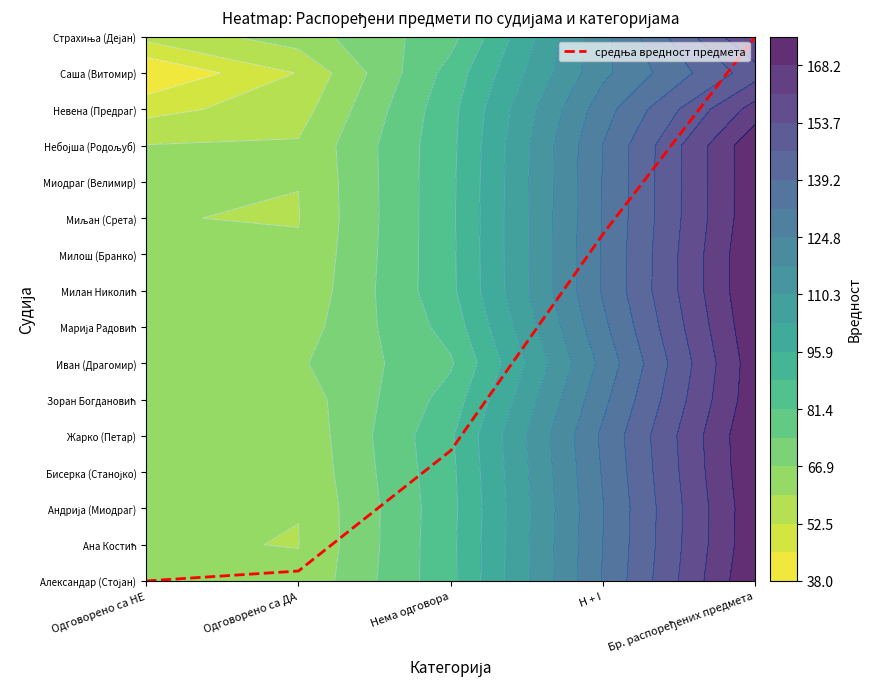

Rank the categories by value from lowest to highest.

Одговорено са НЕ, Одговорено са ДА, Нема одговора, H + I, Бр. распоређених предмета